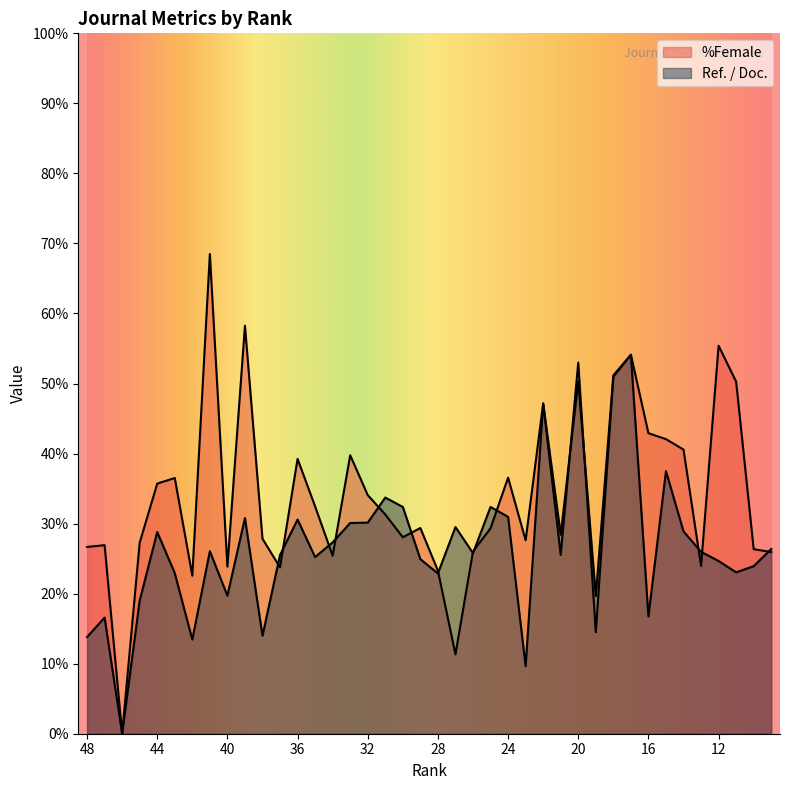

How many intersections are there between Ref. / Doc. and %Female?

15